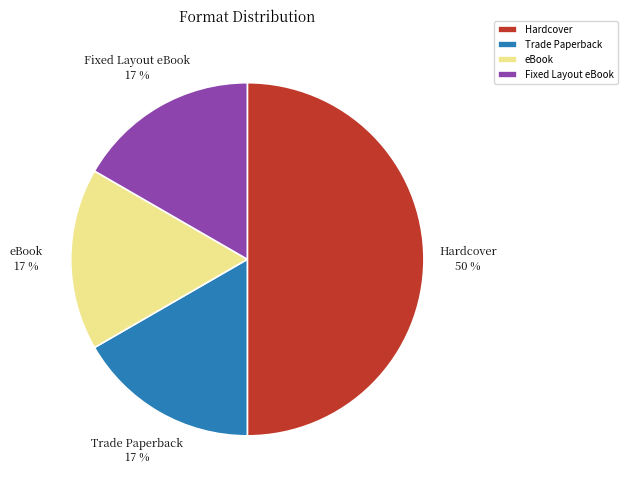

Do Fixed Layout eBook and Hardcover together represent more than half of the pie?

Yes